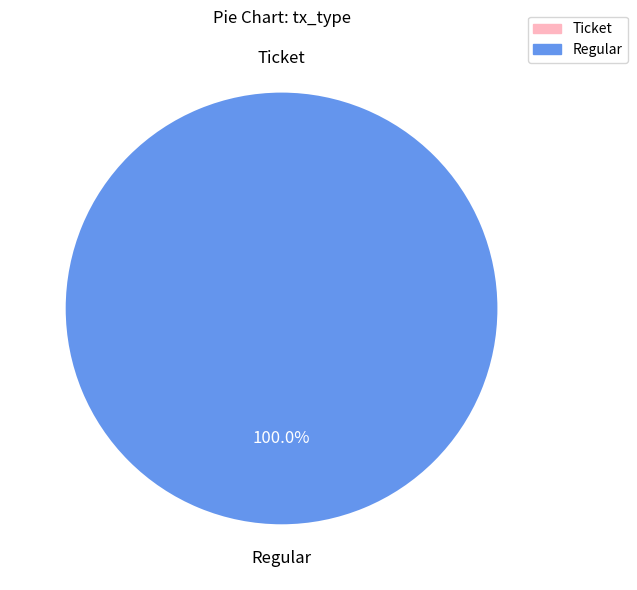

What is the majority slice?

Regular